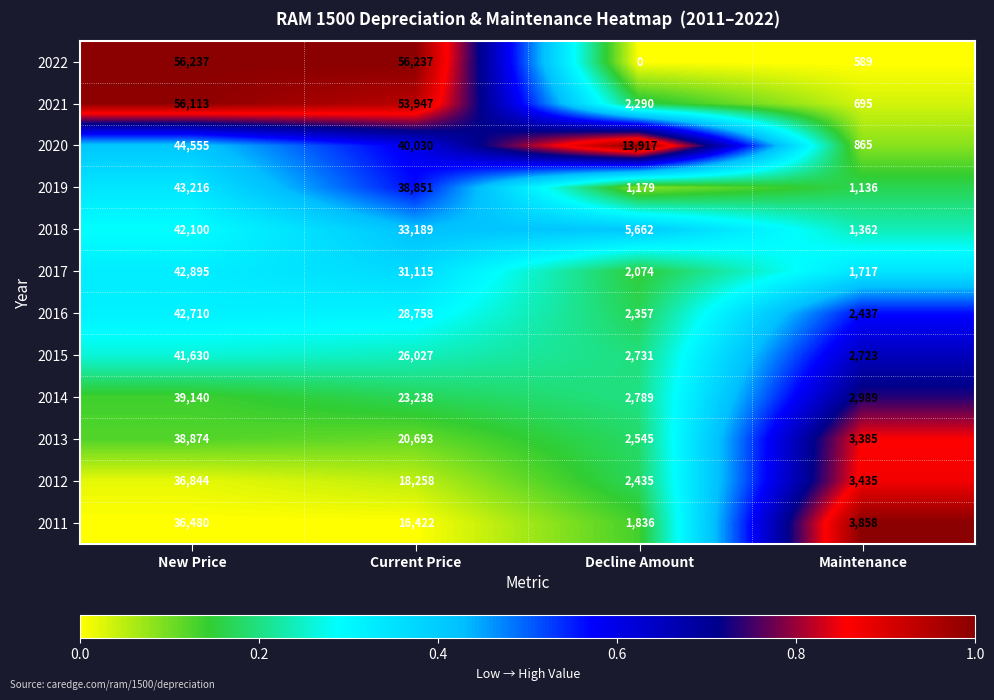

What is the sum of the 2016 values at Decline Amount and New Price?

45067